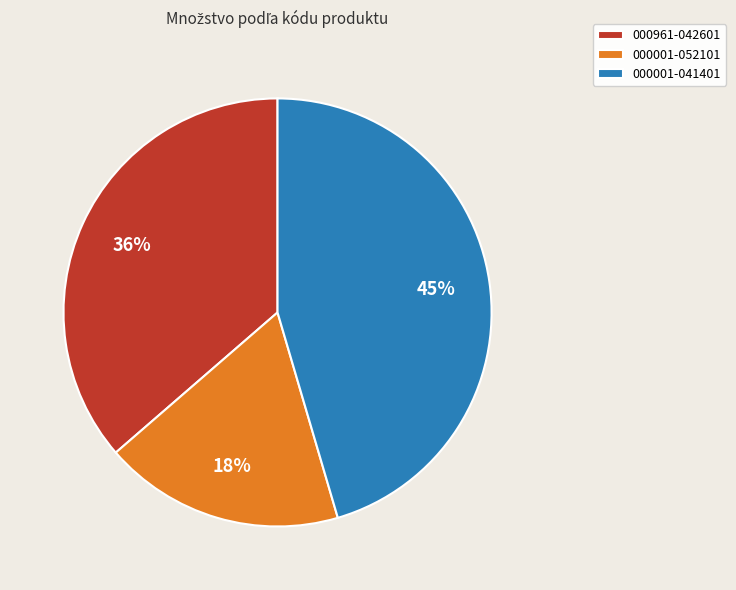

Between 000001-041401 and 000001-052101, which is larger?

000001-041401